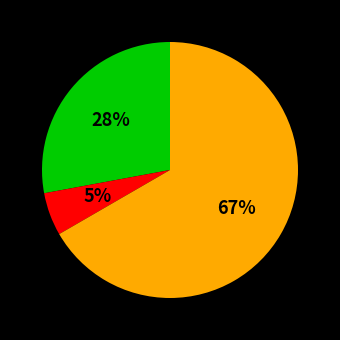

To the nearest percent, what is the average slice percentage?

33%